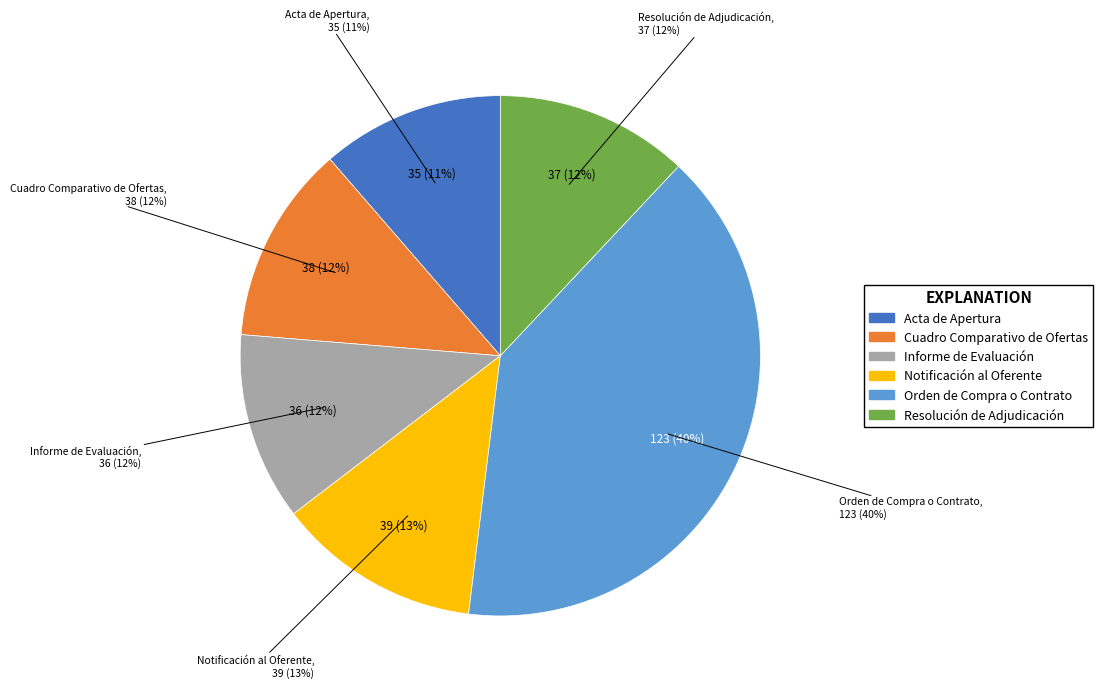

To the nearest percent, what is the difference between the largest and smallest slice percentages?

29%